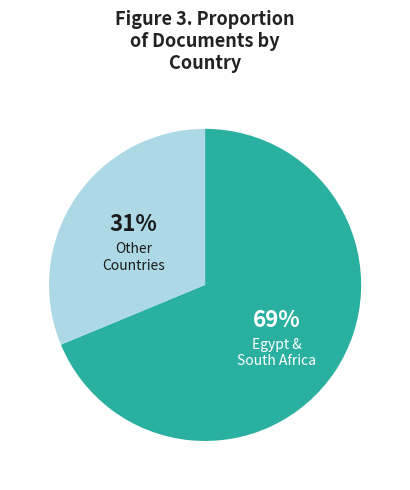

To the nearest percent, what is the combined percentage of Egypt & South Africa and Other Countries?

100%